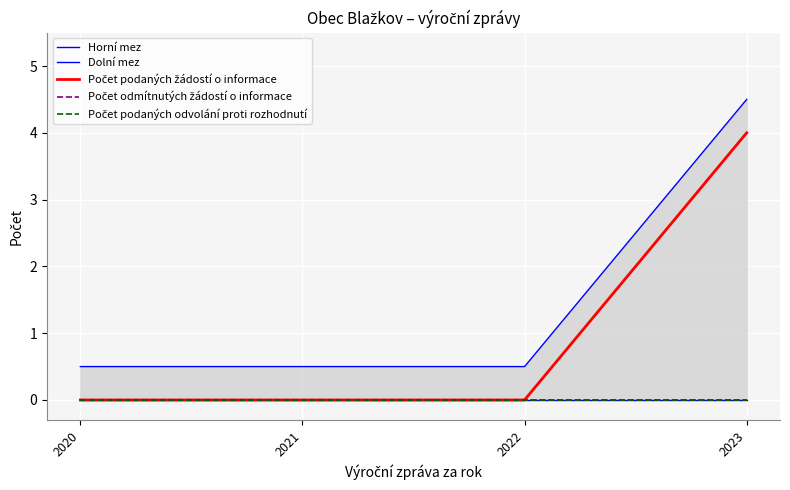

Reading right to left, list all the values displayed in this chart.

Horní mez: 4.5	0.5	0.5	0.5
Dolní mez: 0.0	0.0	0.0	0.0
Počet podaných žádostí o informace: 4.0	0.0	0.0	0.0
Počet odmítnutých žádostí o informace: 0.0	0.0	0.0	0.0
Počet podaných odvolání proti rozhodnutí: 0.0	0.0	0.0	0.0